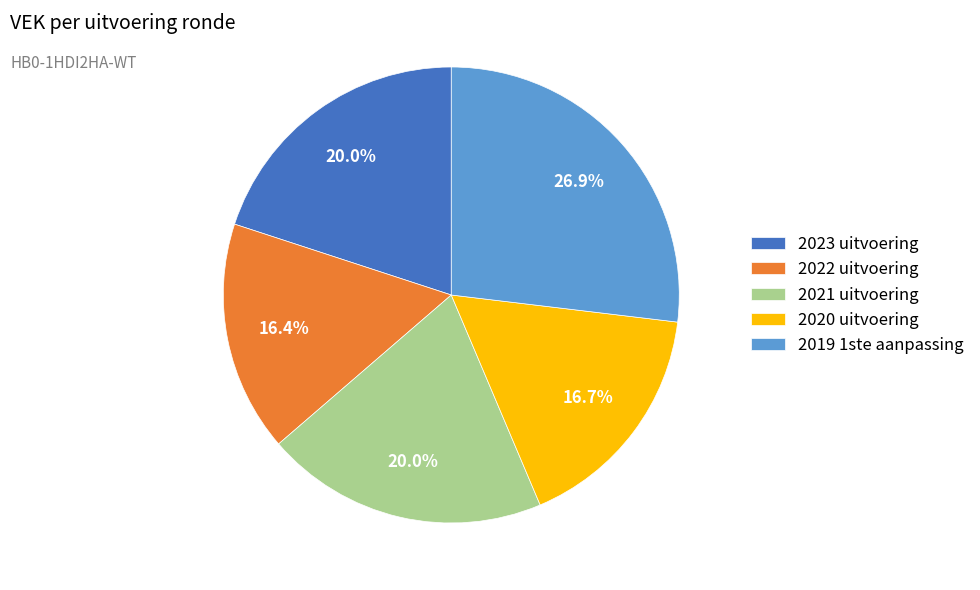

How many slices are in this pie chart?

5